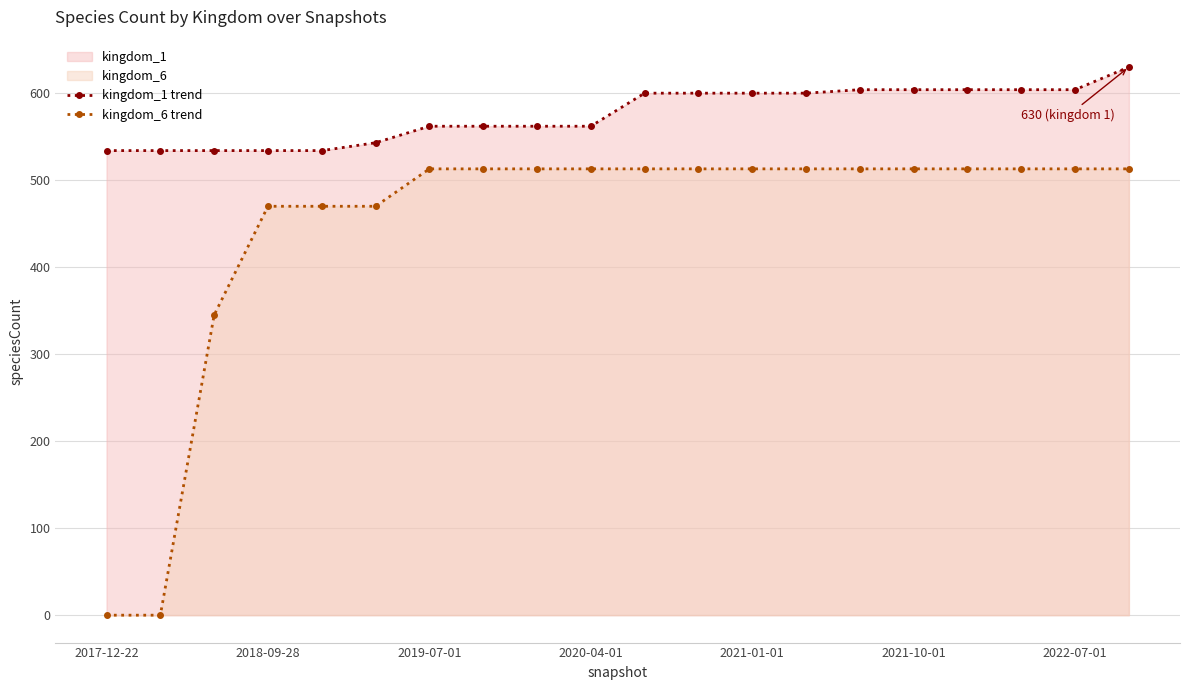

True or false: kingdom_1 trend and kingdom_6 trend cross at least once.

False